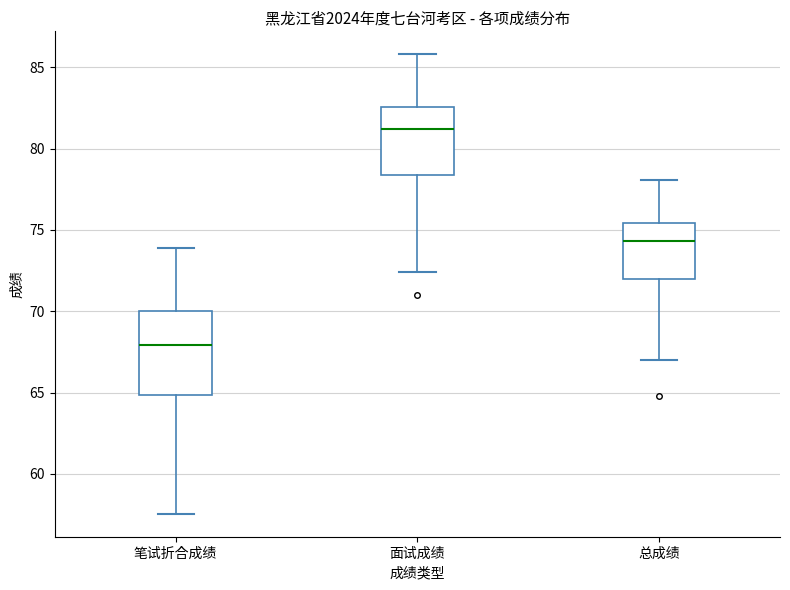

Reading left to right, transcribe this box plot: for each box, give where its median line is, the range the box spans, and where its two whiskers end, as read against the y-axis. The values are not printed on the chart, so give them approximately, as read against the axis.

笔试折合成绩: median 68.0, box 65.0 to 70.0, whiskers 57.5 to 74.0
面试成绩: median 81.0, box 78.5 to 82.5, whiskers 72.5 to 86.0
总成绩: median 74.5, box 72.0 to 75.5, whiskers 67.0 to 78.0